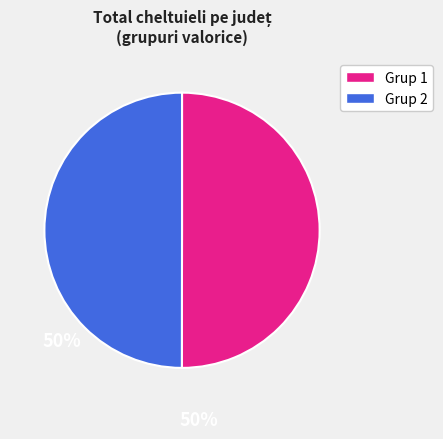

How many slices are in this pie chart?

2